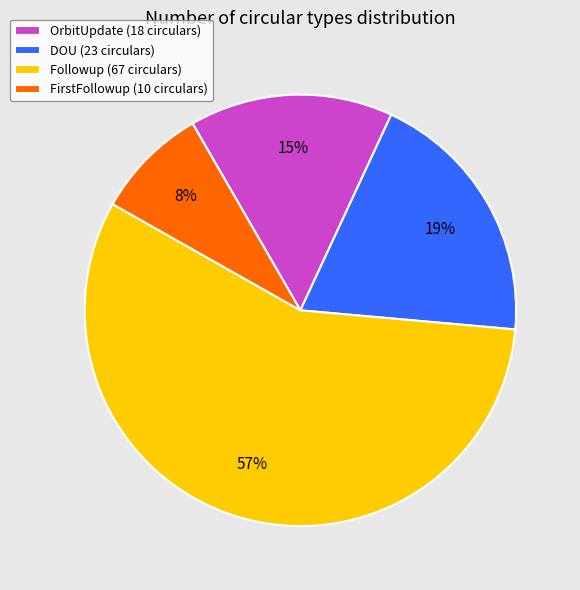

To the nearest percent, what is the average slice percentage?

25%